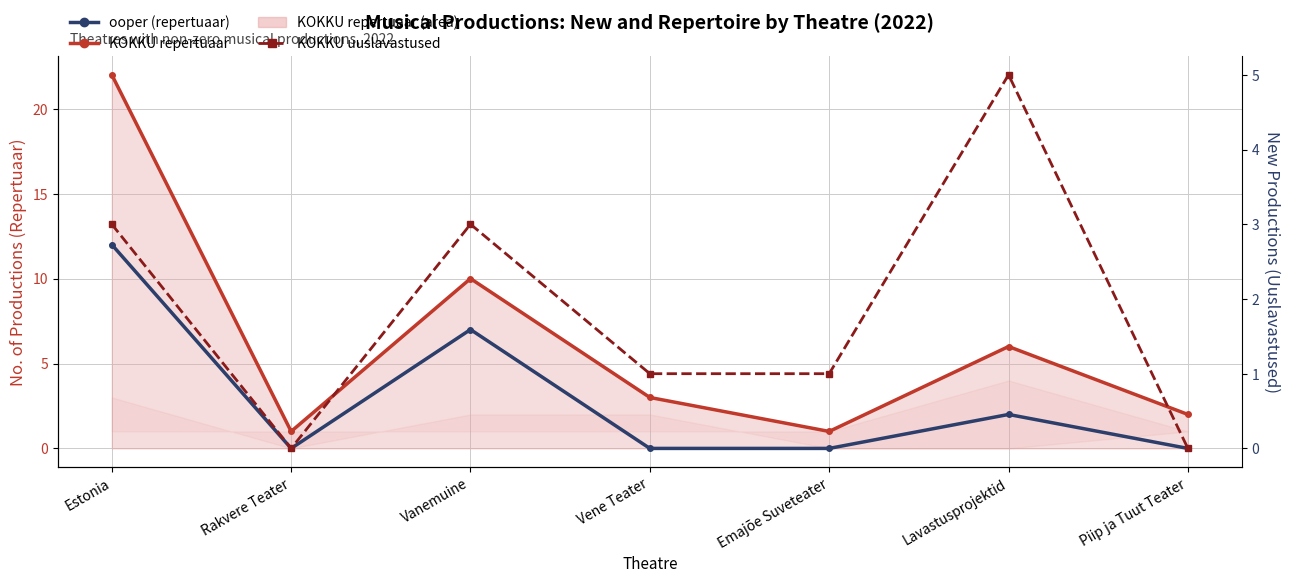

The ooper (repertuaar) series shows 7 at Vanemuine. True or false?

True